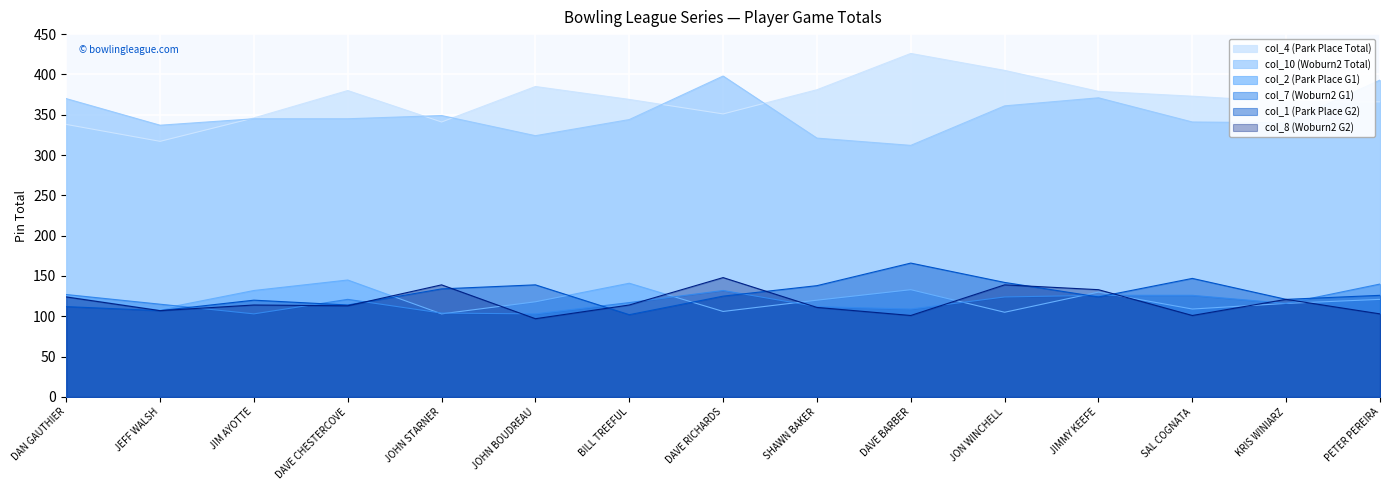

The col_8 (Woburn2 G2) series shows 196 at DAVE RICHARDS. True or false?

False